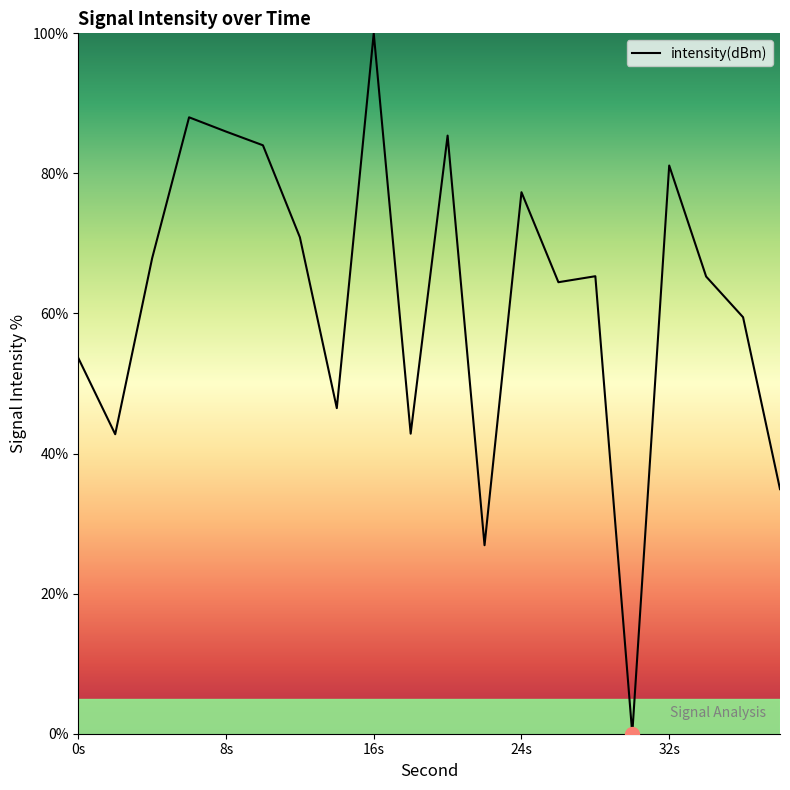

Is this an area chart (filled region under the line)?

No